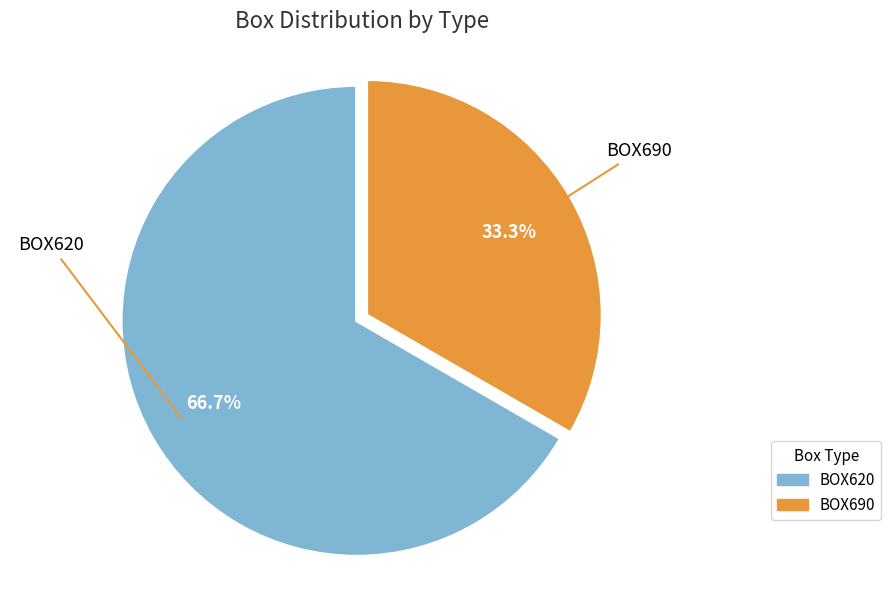

Approximately how many times larger is the value at BOX690 compared to BOX620?

0.5